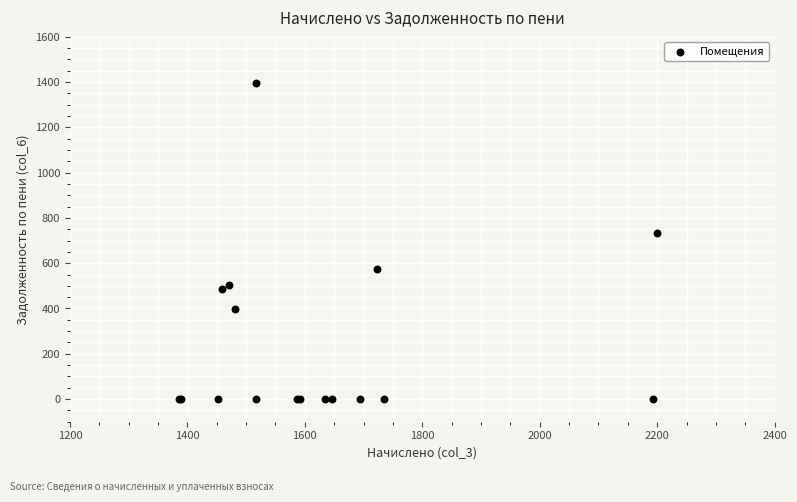

What Y value in the scatter plot is closest to 697?

733.2